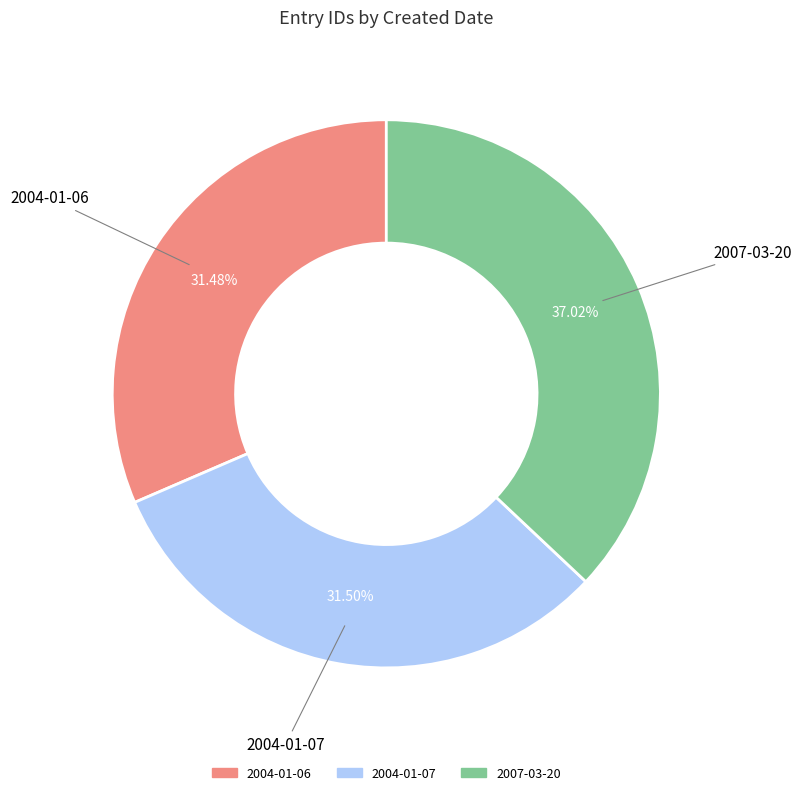

Does any single category account for the majority?

No